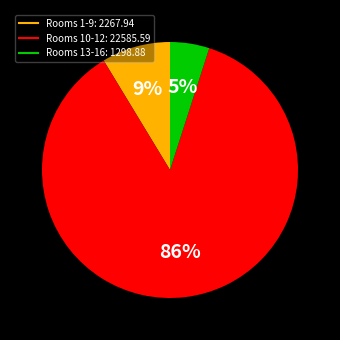

How many slices are in this pie chart?

3